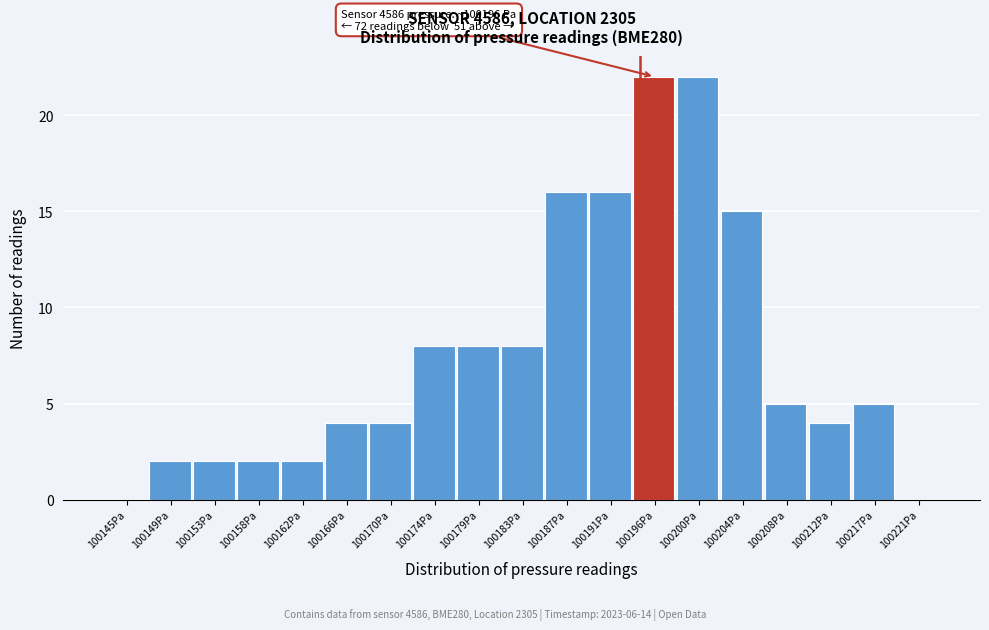

Reading right to left, extract all data points from this chart.

100221Pa=0	100217Pa=5	100212Pa=4	100208Pa=5	100204Pa=15	100200Pa=22	100196Pa=22	100191Pa=16	100187Pa=16	100183Pa=8	100179Pa=8	100174Pa=8	100170Pa=4	100166Pa=4	100162Pa=2	100158Pa=2	100153Pa=2	100149Pa=2	100145Pa=0